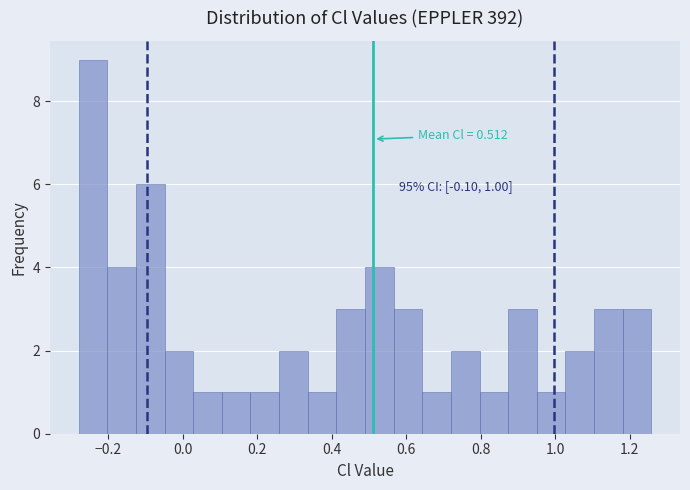

Read against the x-axis, roughly where is the centre of the tallest bar?

-0.24